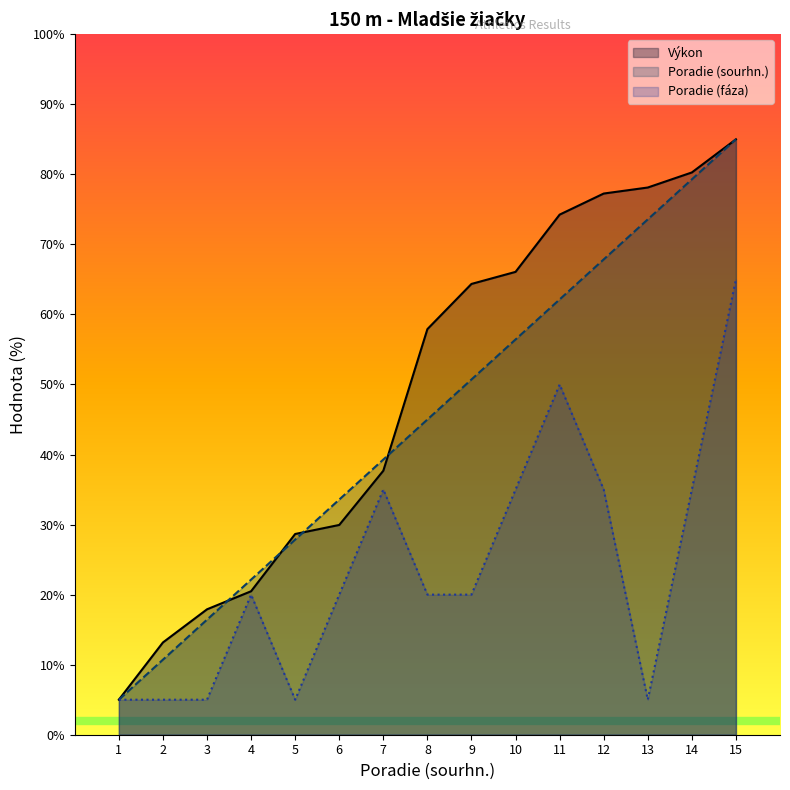

What is the difference between the highest and lowest values at 5?

23.7